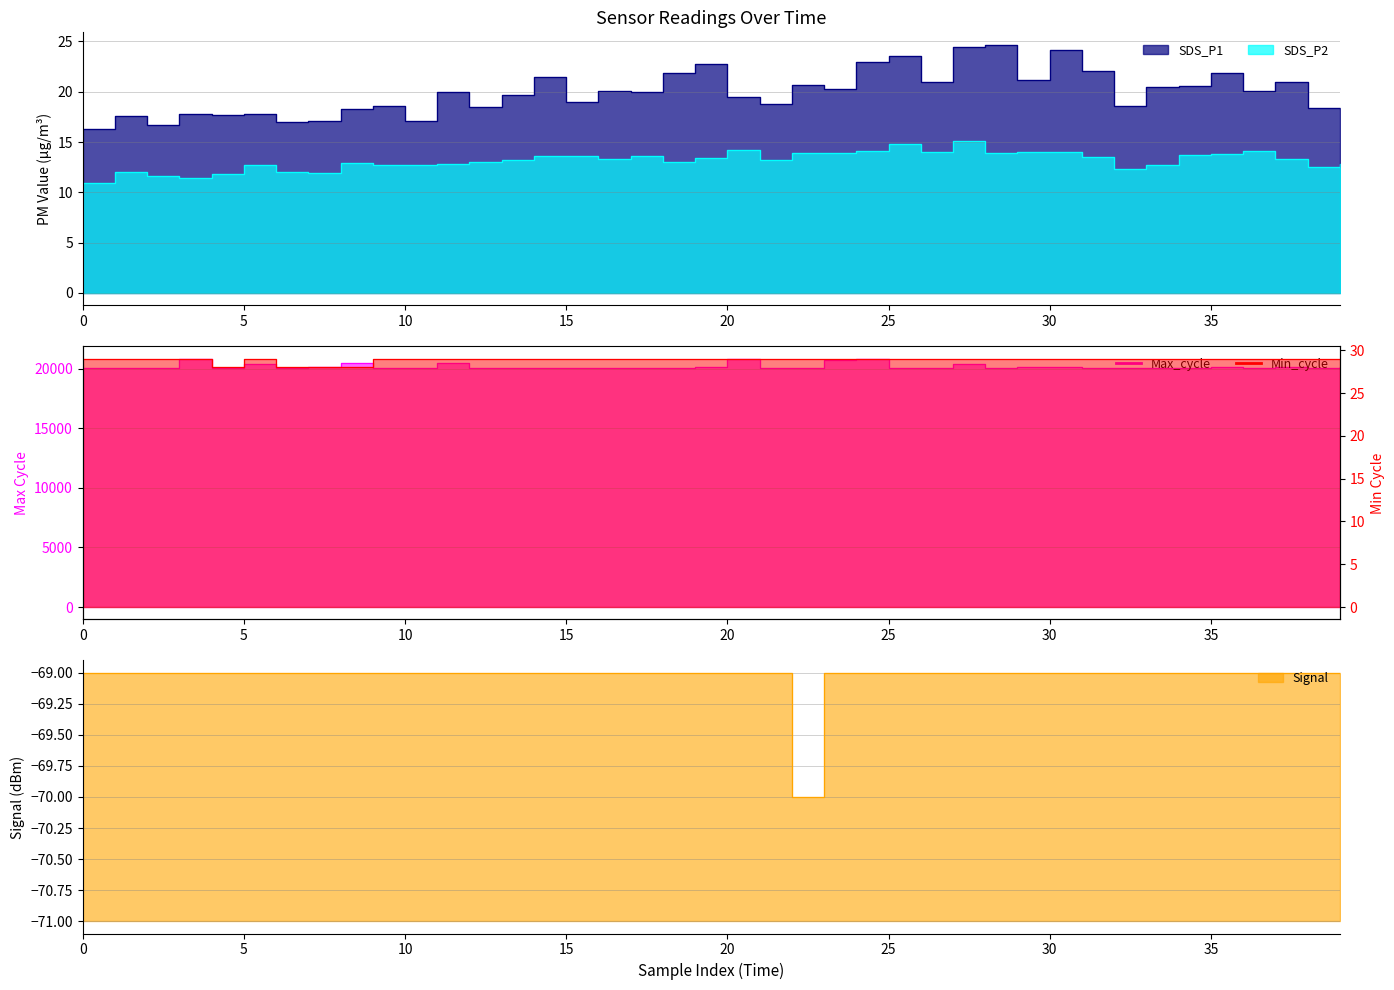

What is the spread (max minus min) of values at 16?

20109.0